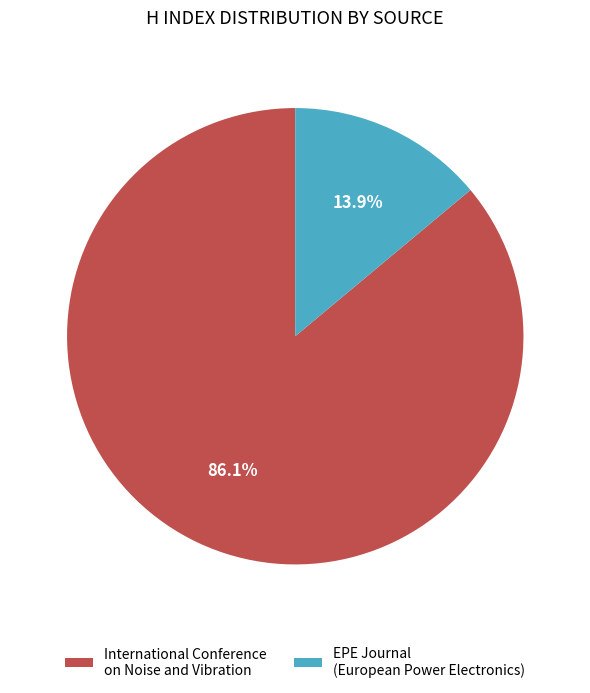

To the nearest percent, what is the average slice percentage?

50%